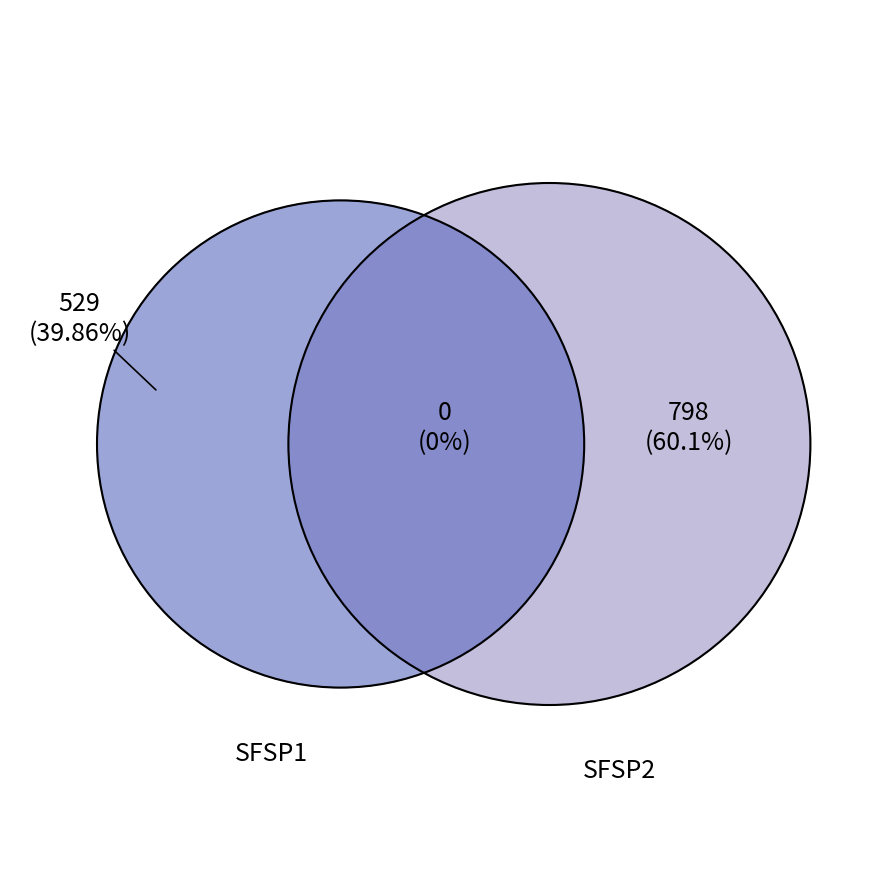

Is it true that supper_total is 99% of the pie?

False